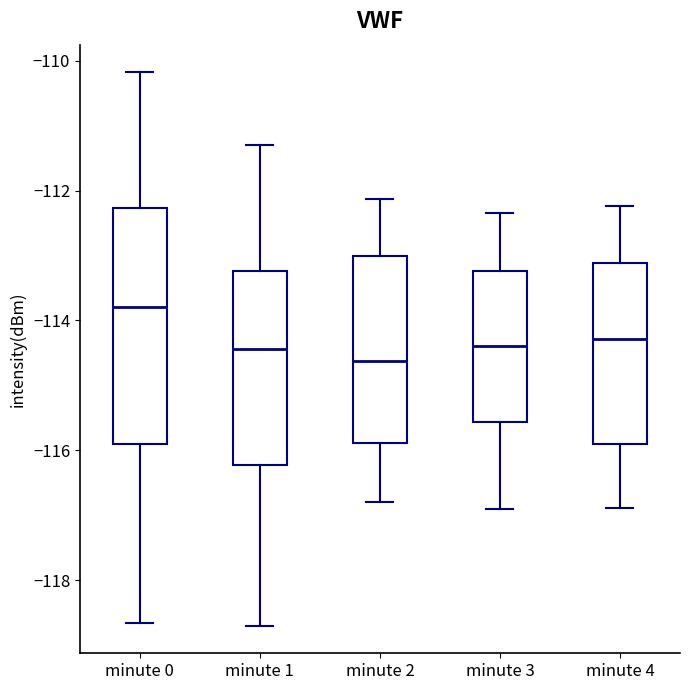

Where does the median line of the box for minute 3 sit on the y-axis? The values are not printed on the chart, so give them approximately, as read against the axis.

-114.4